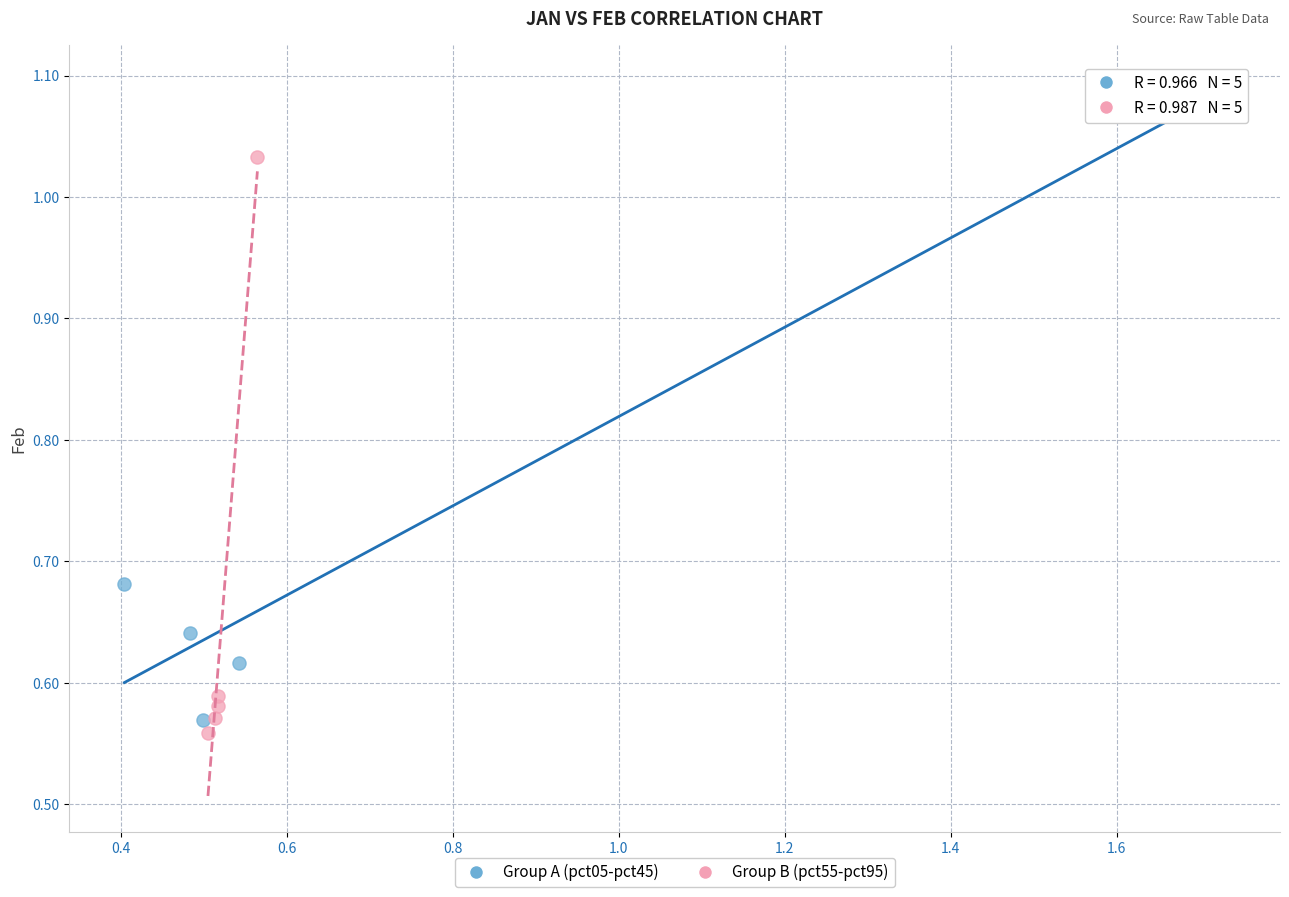

What are all the series names shown in the legend?

Group A (pct05-pct45), Group B (pct55-pct95)